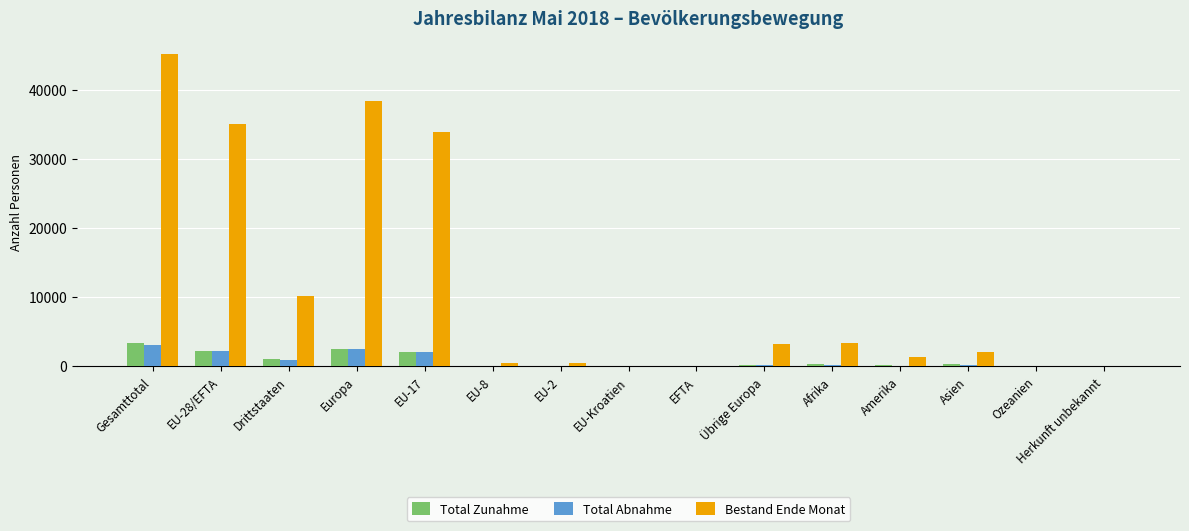

Count the number of data series in this chart.

3